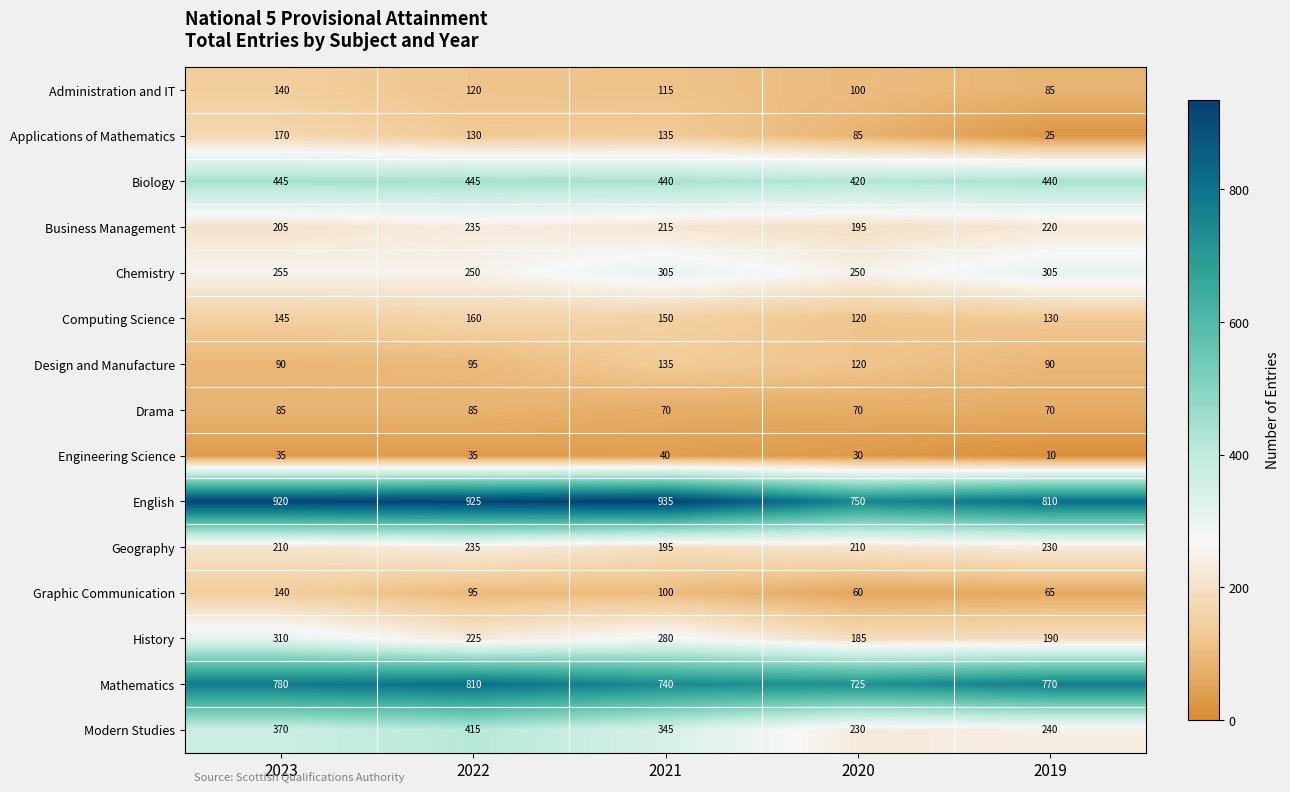

List the labels in order of Graphic Communication value, smallest first.

2020, 2019, 2022, 2021, 2023